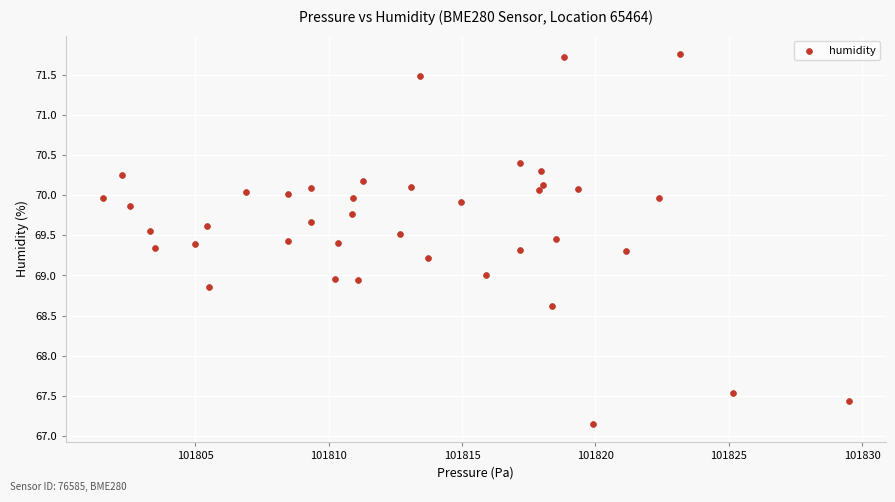

What is the range of X values (max minus min)?

28.0